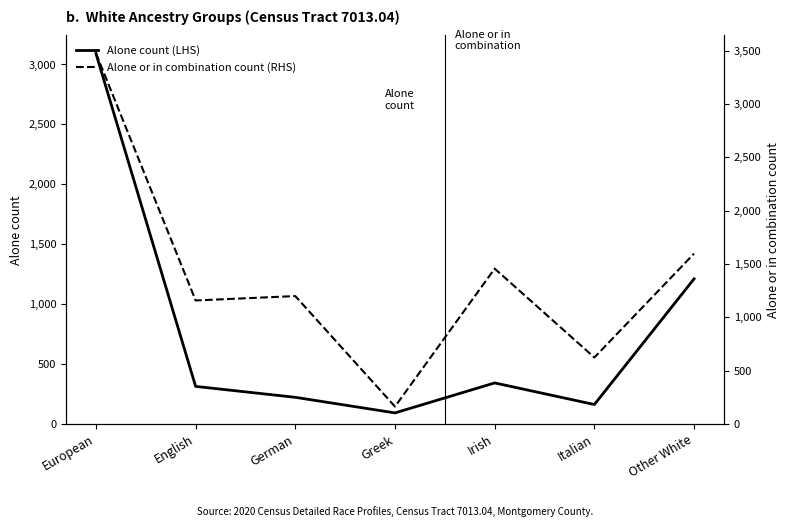

The value of Alone or in combination count (RHS) at Other White is 1598. True or false?

True